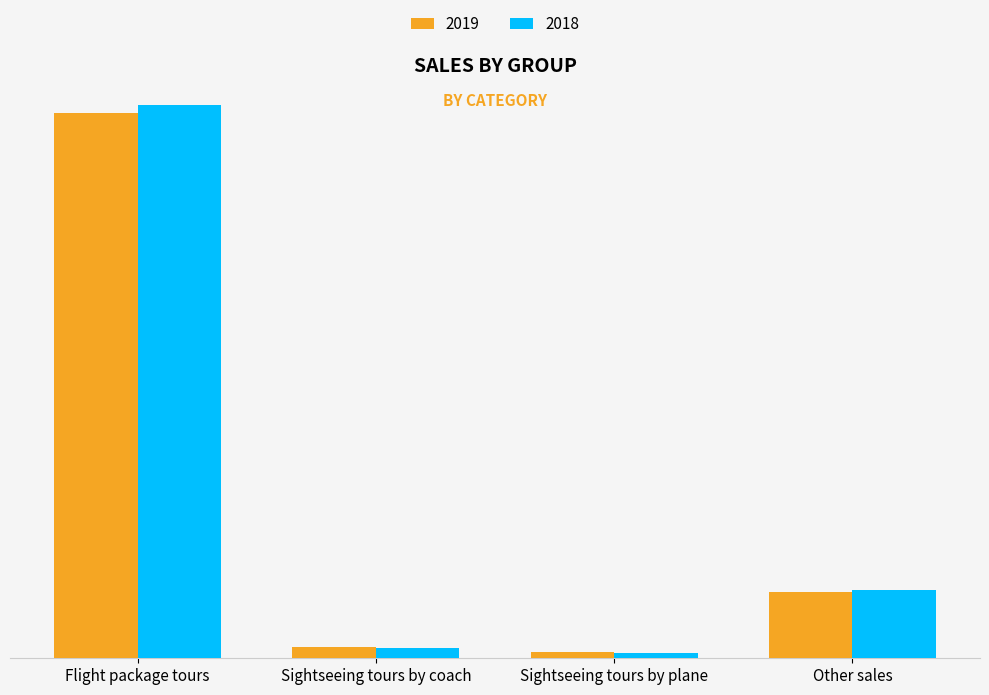

Are the bars grouped side by side (vs. stacked)?

Yes